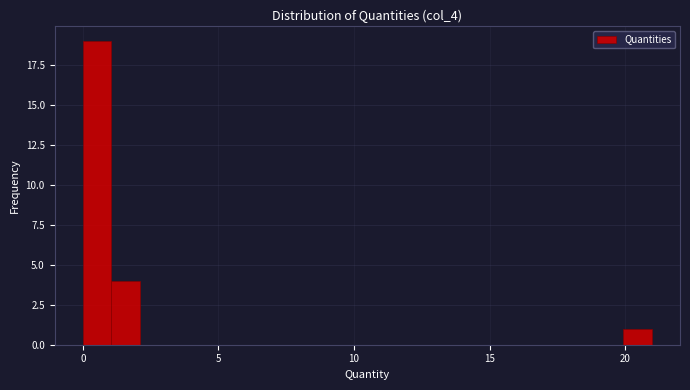

Around what value on the x-axis is the tallest bar? Give the approximate position of its centre, as read against the axis.

0.5